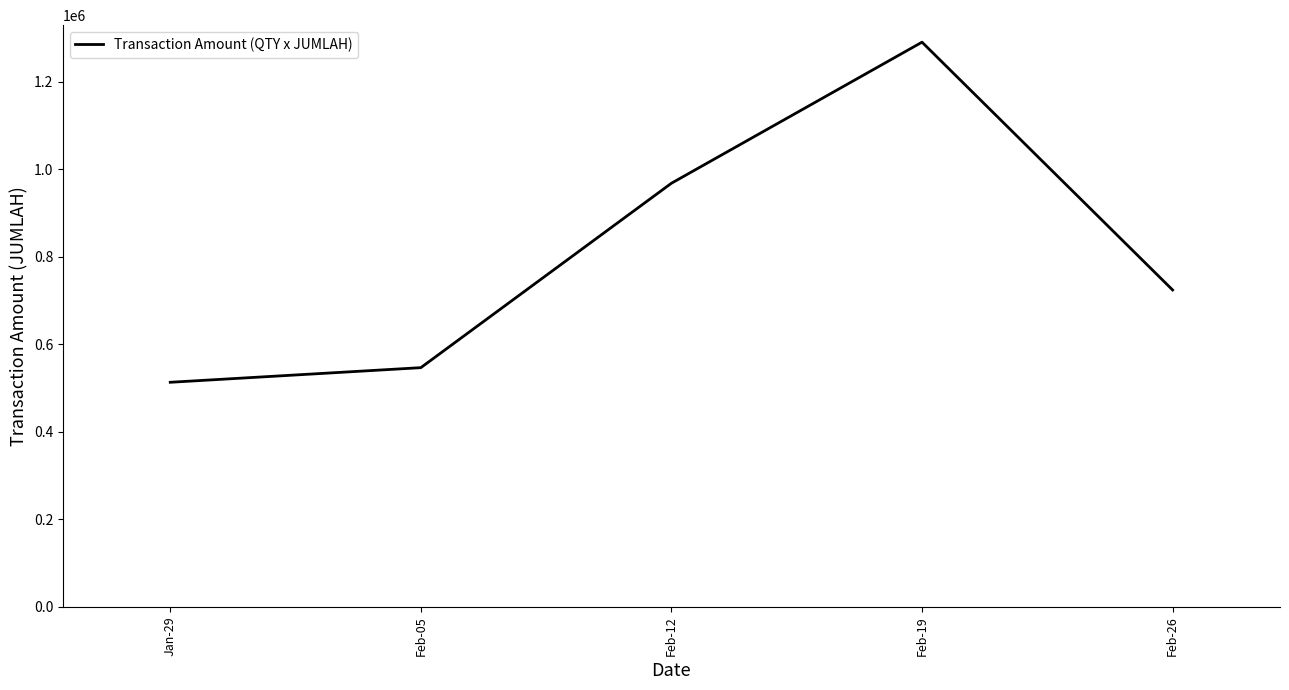

True or false: the data shows 195983.4 at Feb-26.

False